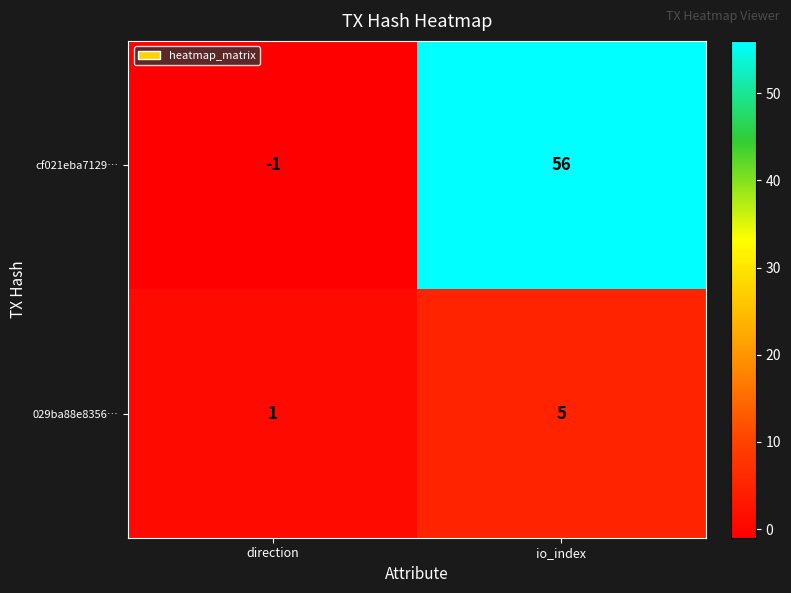

Reading right to left, transcribe all the data shown in this chart.

cf021eba7129…: 56	-1
029ba88e8356…: 5	1